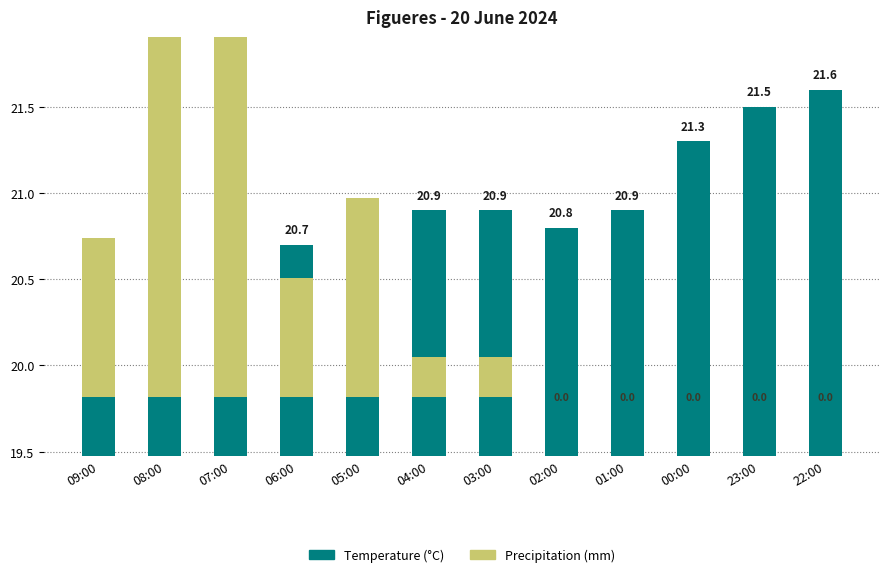

At 09:00, list the series in order from smallest to largest.

Precipitation (mm), Temperature (°C)